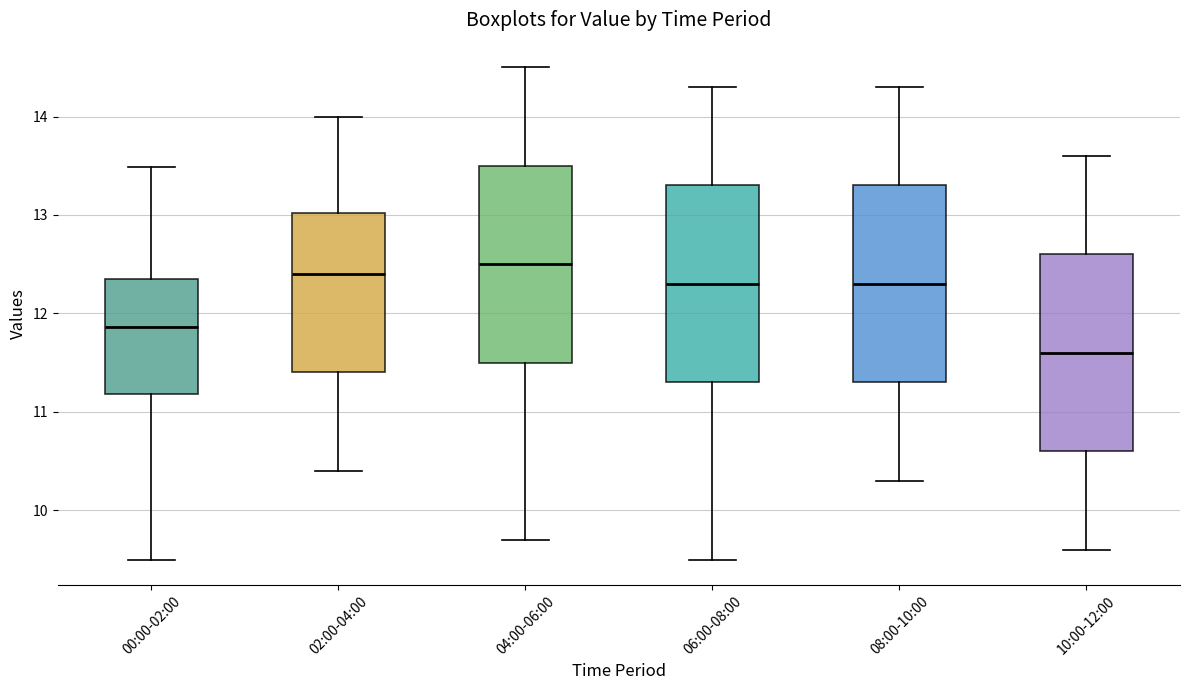

Which box's median line is the lowest?

10:00-12:00